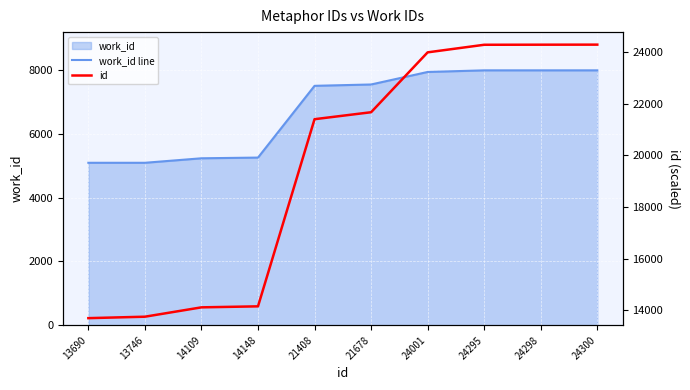

Reading left to right, extract all data points from this chart.

work_id line: 5088	5088	5229	5251	7499	7541	7933	7984	7984	7984
id: 13690	13746	14109	14148	21408	21678	24001	24295	24298	24300